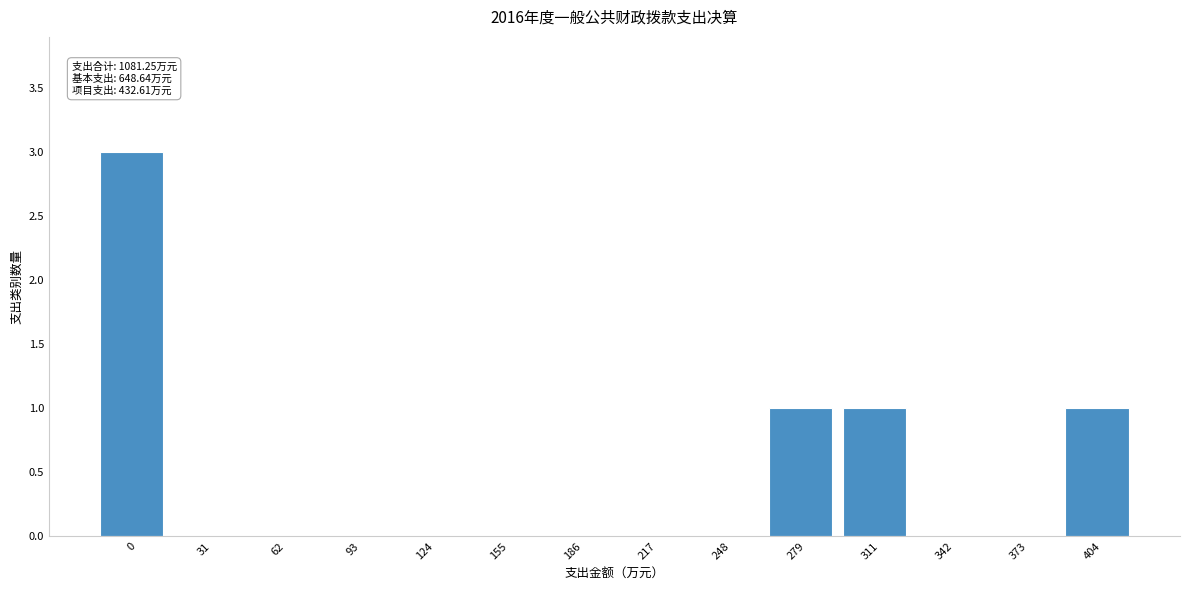

Reading left to right, what are all the values shown in this chart?

0=3	31=0	62=0	93=0	124=0	155=0	186=0	217=0	248=0	279=1	311=1	342=0	373=0	404=1